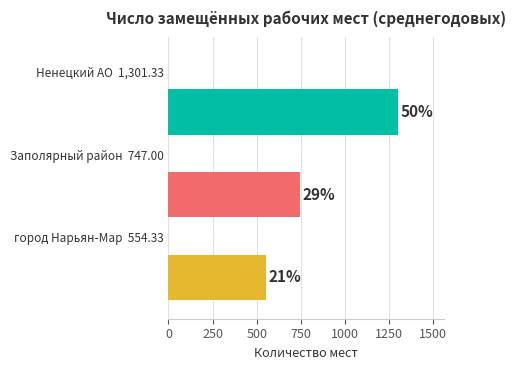

Are the bars horizontal?

Yes